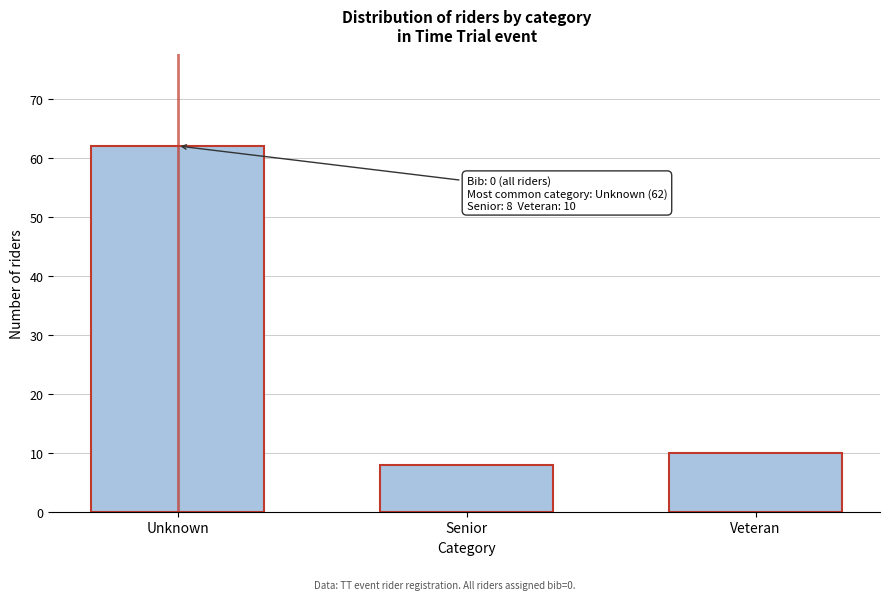

Reading right to left, what are all the values shown in this chart?

Veteran=10	Senior=8	Unknown=62